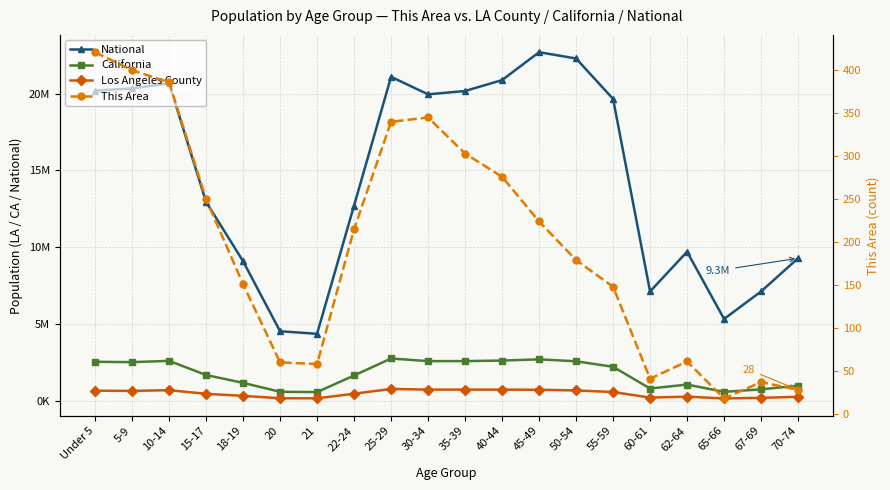

What is the difference between the highest and lowest values at 15-17?

12954004